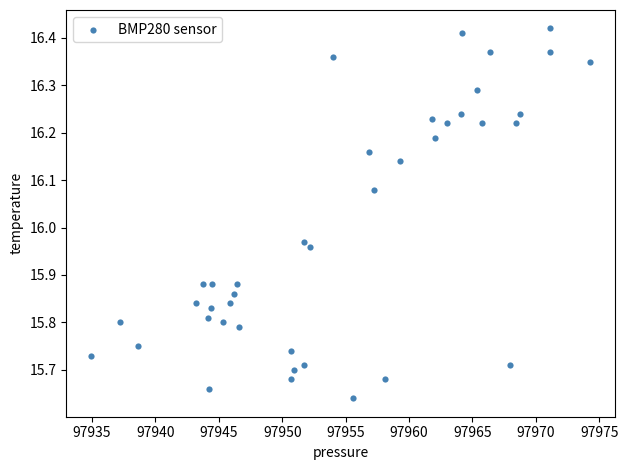

What is the range of Y values (max minus min)?

0.8